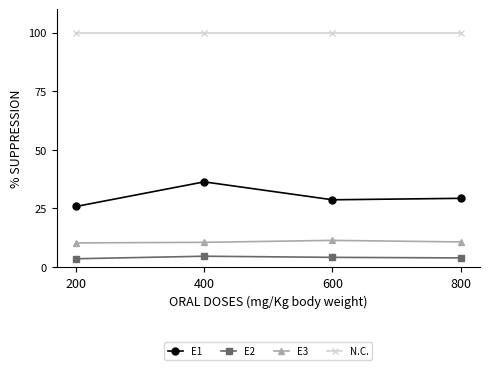

True or false: N.C. and E2 intersect in this chart.

False